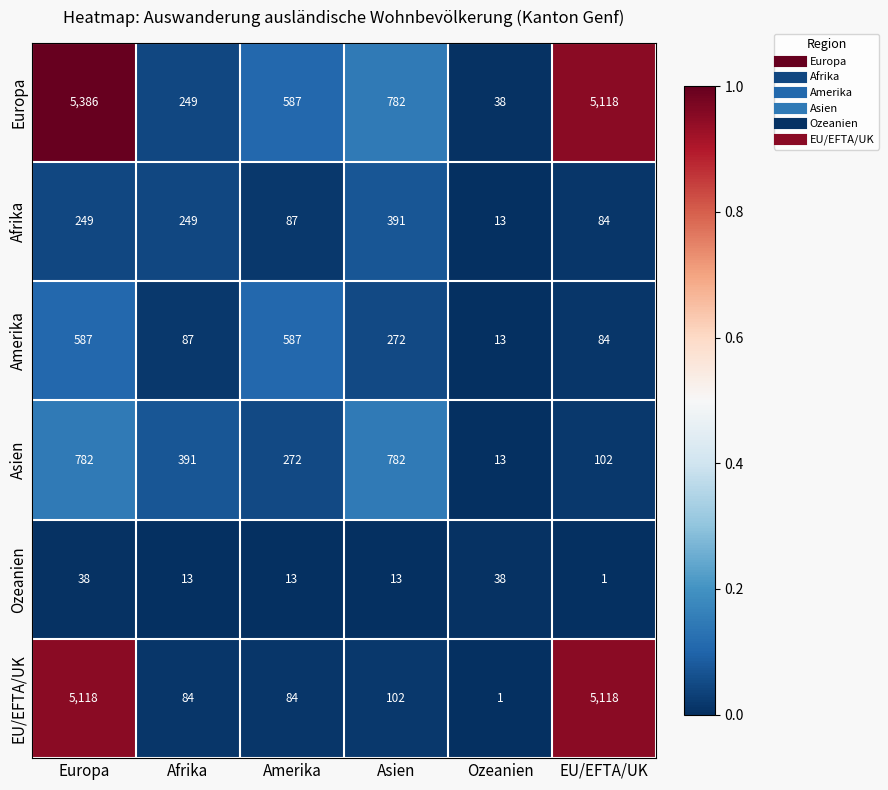

The Afrika series shows 9 at Ozeanien. True or false?

False